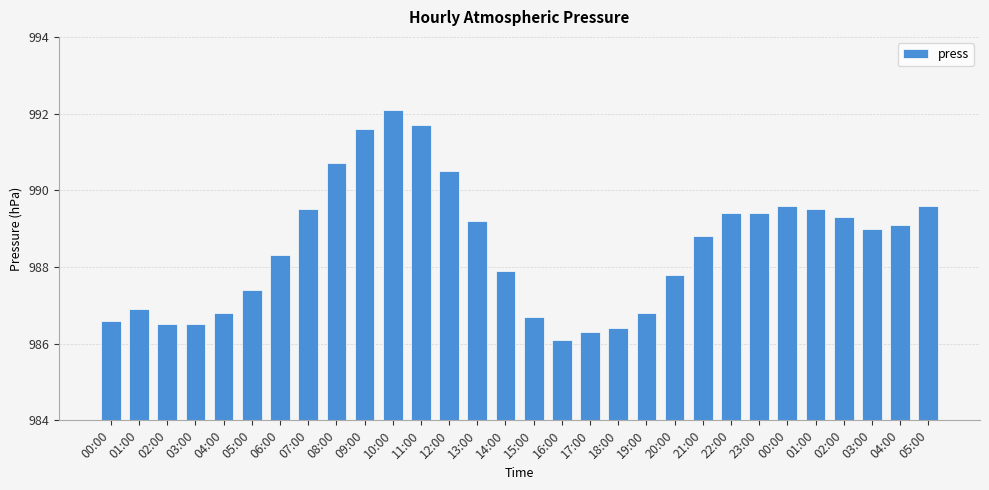

How many bars are there in total?

30